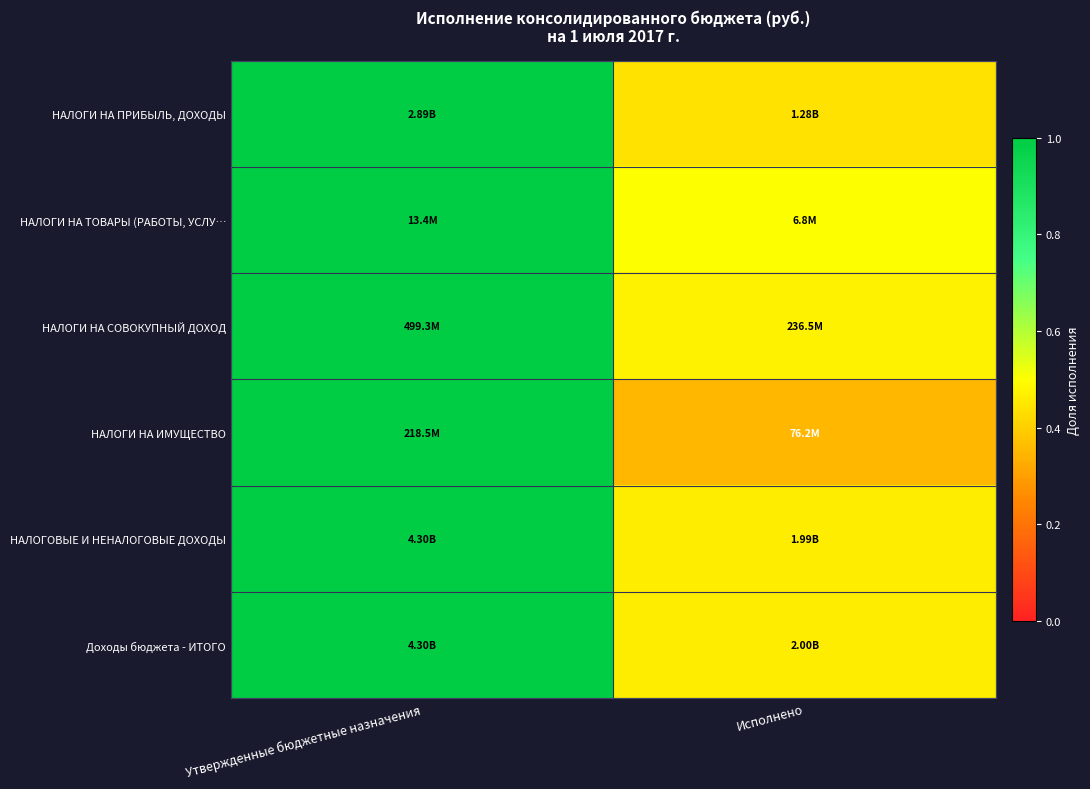

How many data points does each series have?

2